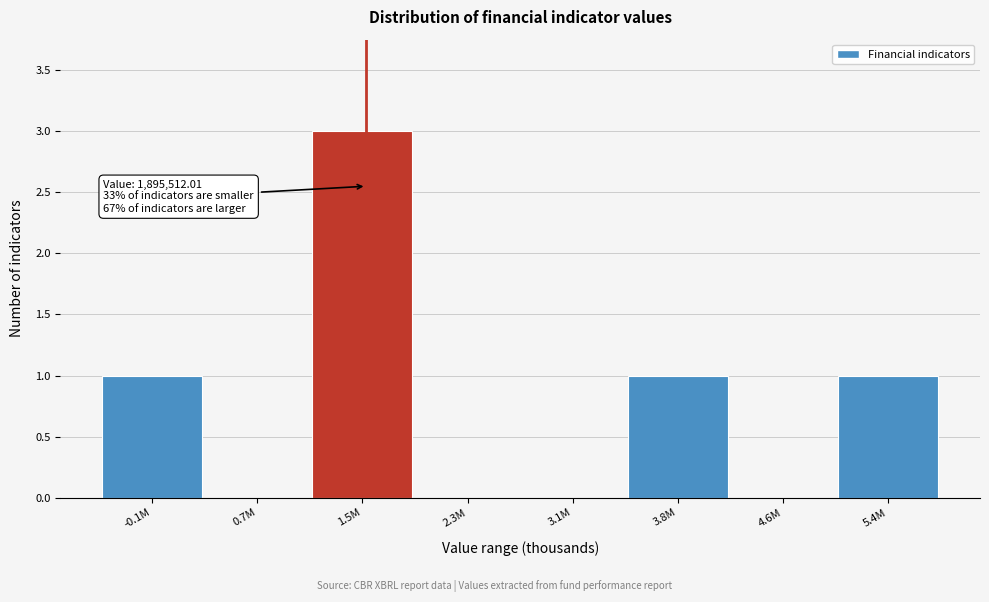

Reading right to left, extract all data points from this chart.

5.4M=1	4.6M=0	3.8M=1	3.1M=0	2.3M=0	1.5M=3	0.7M=0	-0.1M=1